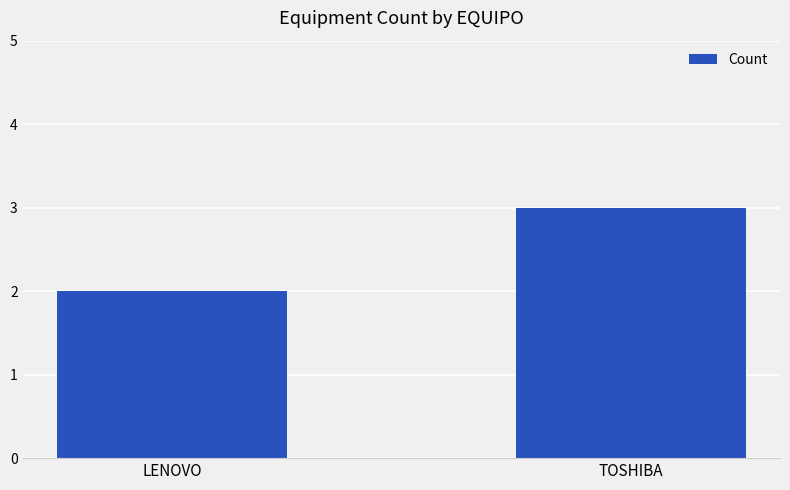

Is it true that the value at TOSHIBA is 3?

True